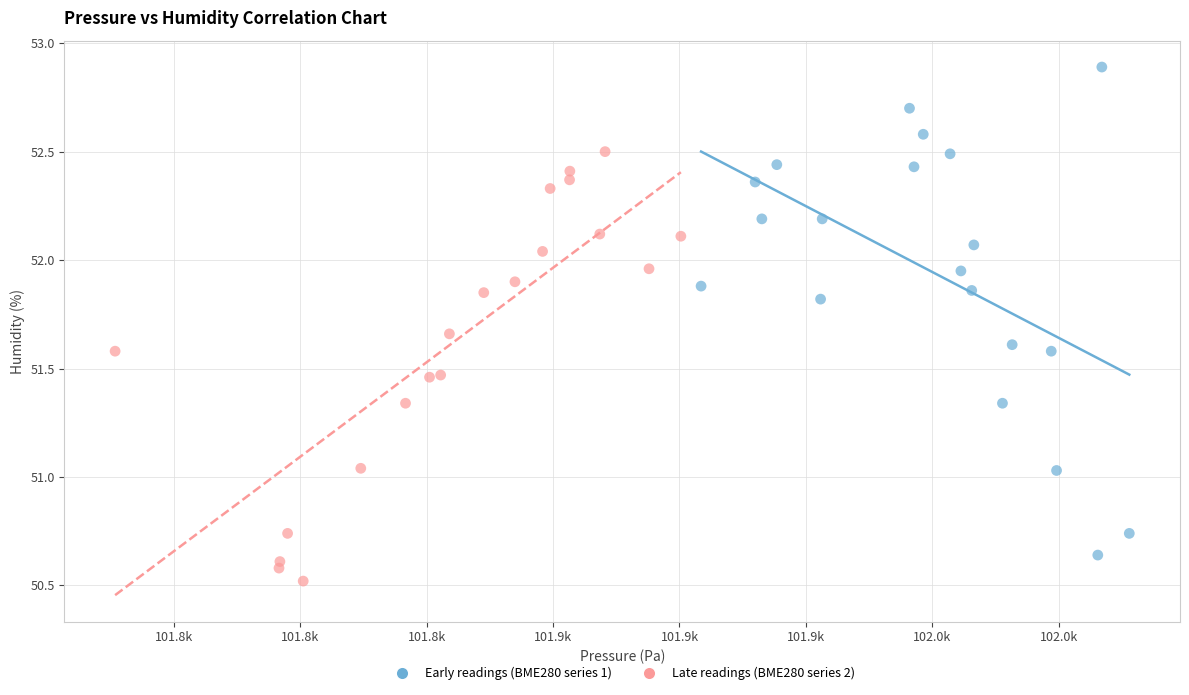

Which series contains the highest Y value?

Early readings (BME280 series 1)